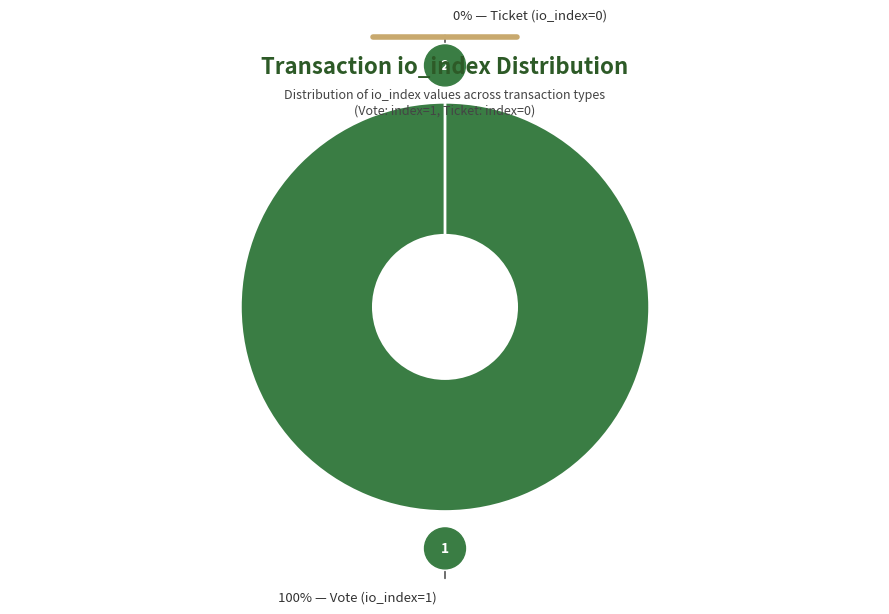

What is the total percentage of Ticket (io_index=0) and Vote (io_index=1)?

100.0%